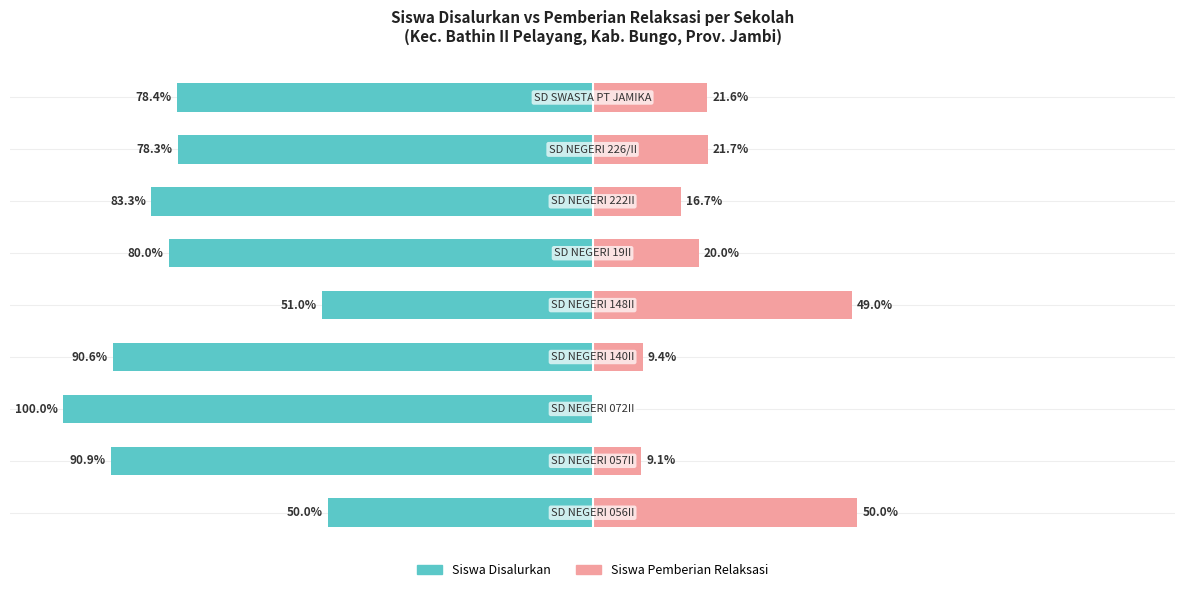

How many groups of bars are there?

9